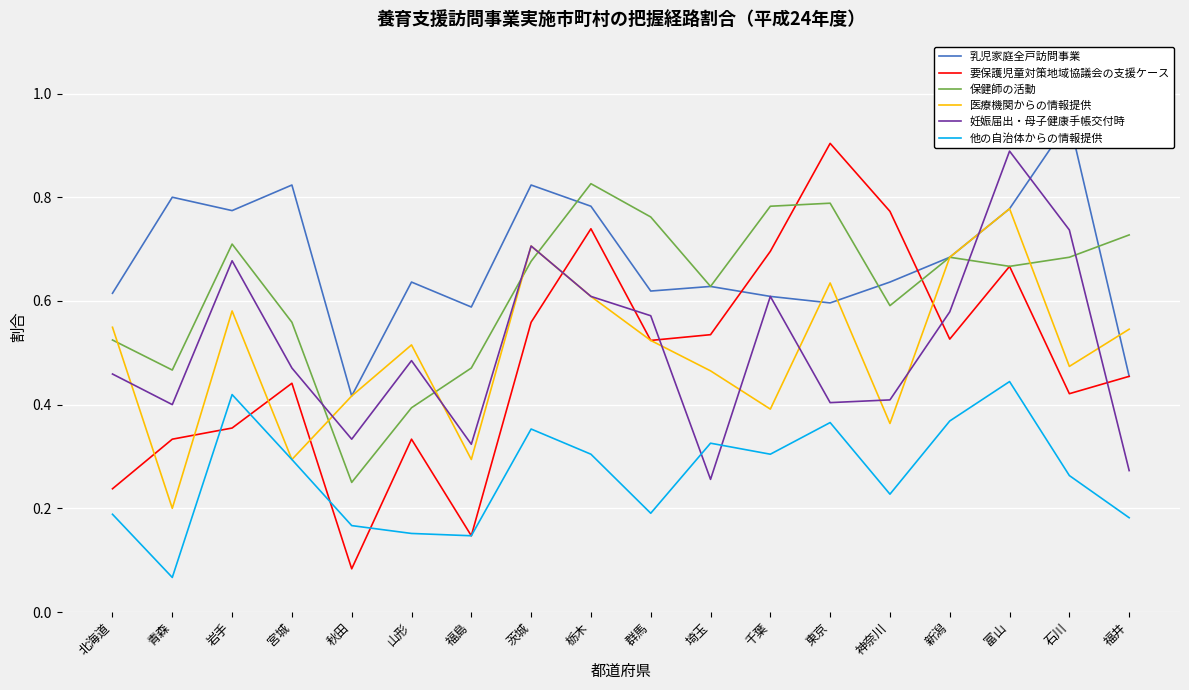

The 医療機関からの情報提供 series shows 0.7 at 茨城. True or false?

True